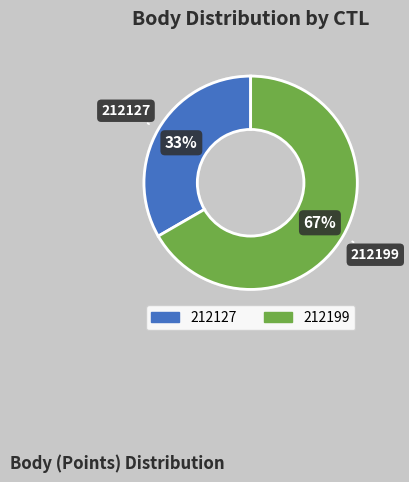

Is there a majority slice in this chart?

Yes